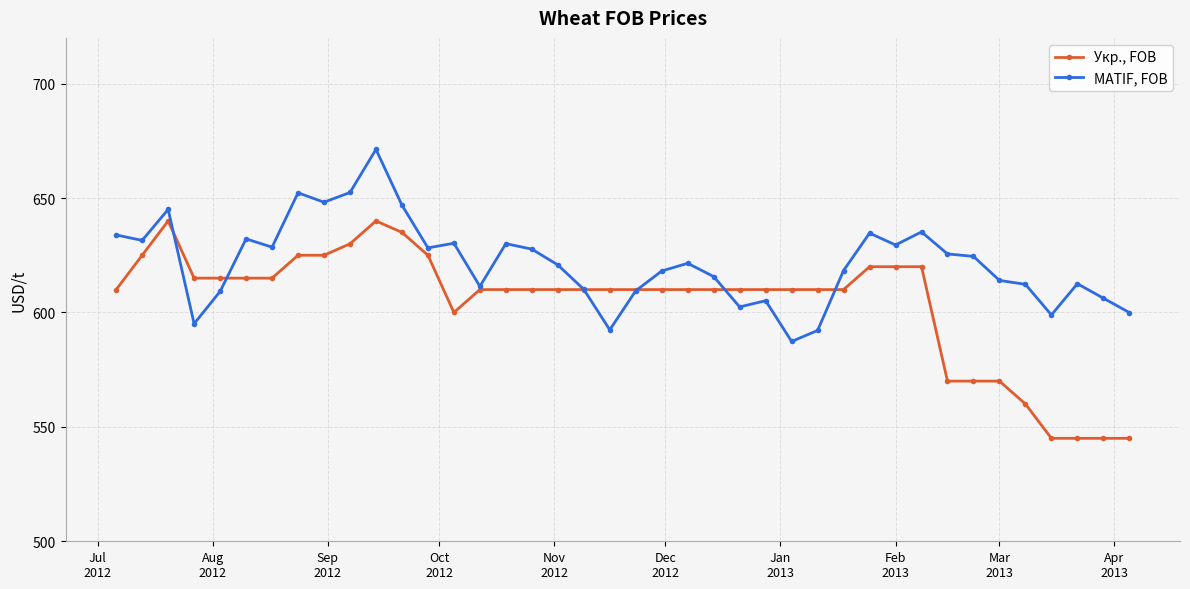

What are all the series names shown in the legend?

Укр., FOB, MATIF, FOB